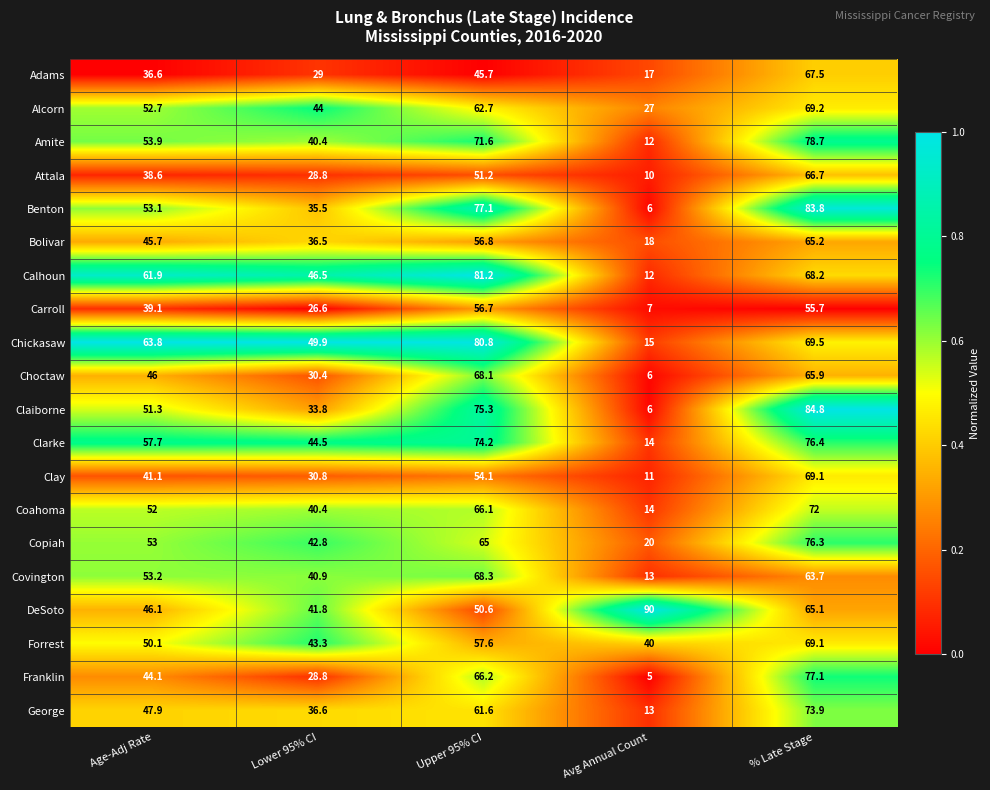

Is it true that Chickasaw equals 84.8 at Lower 95% CI?

False